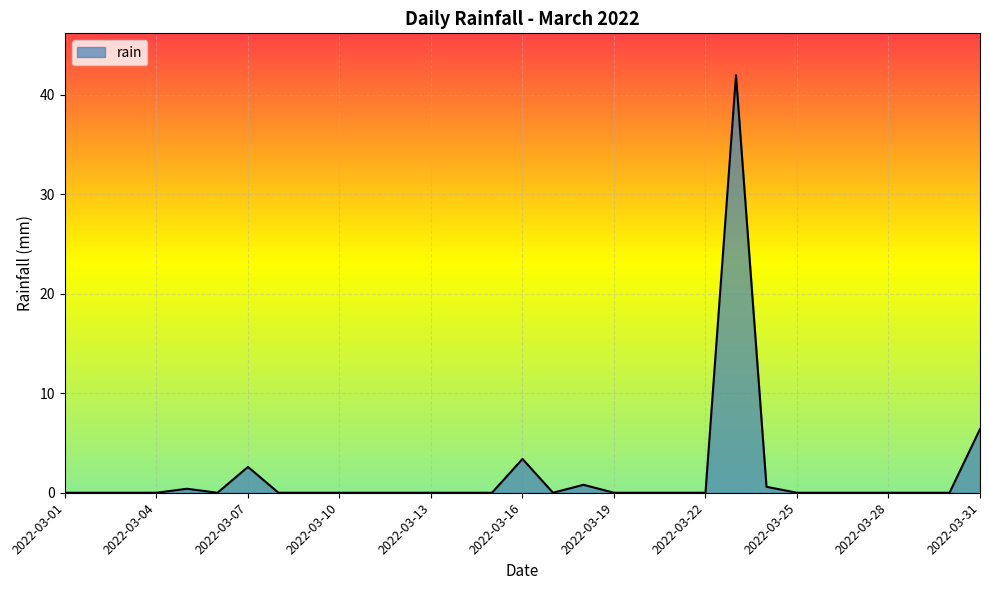

What is the greatest value displayed?

42.0